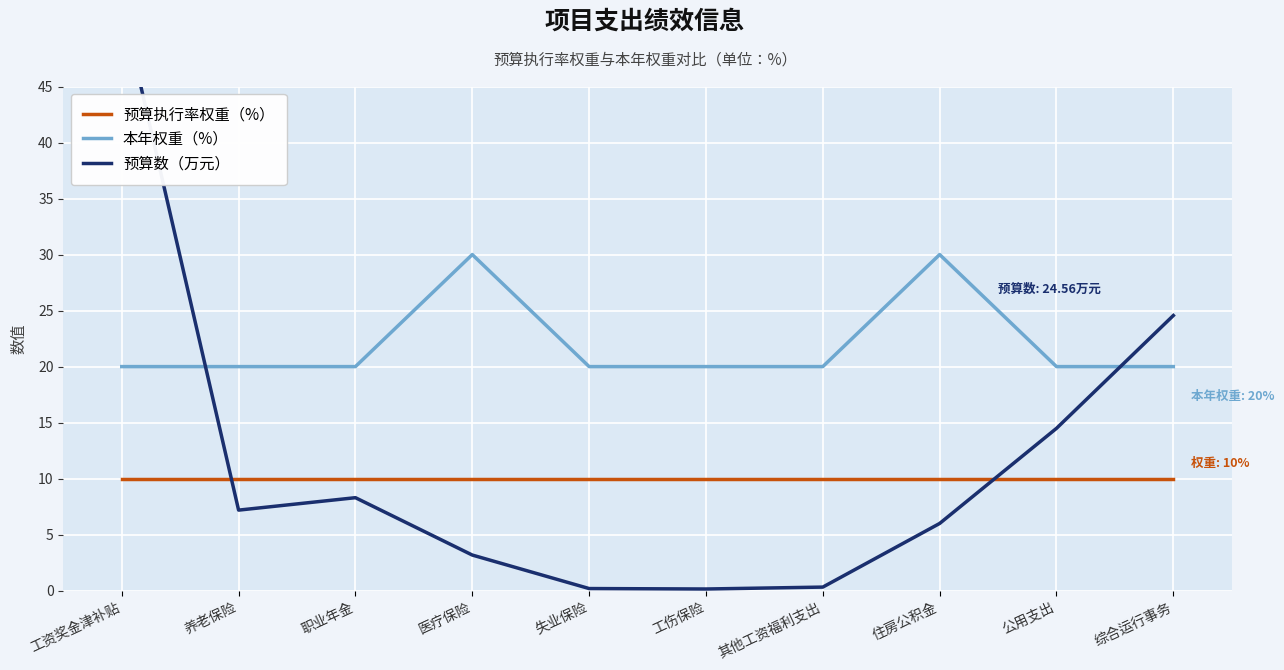

What are all the series names shown in the legend?

预算执行率权重（%）, 本年权重（%）, 预算数（万元）